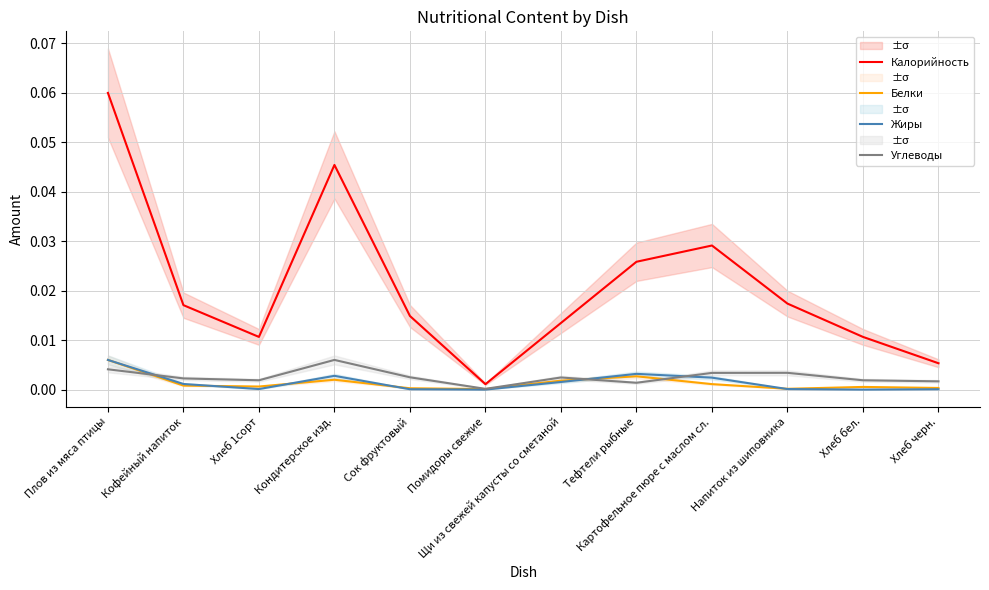

Which has a higher value, Напиток из шиповника or Кофейный напиток?

Напиток из шиповника